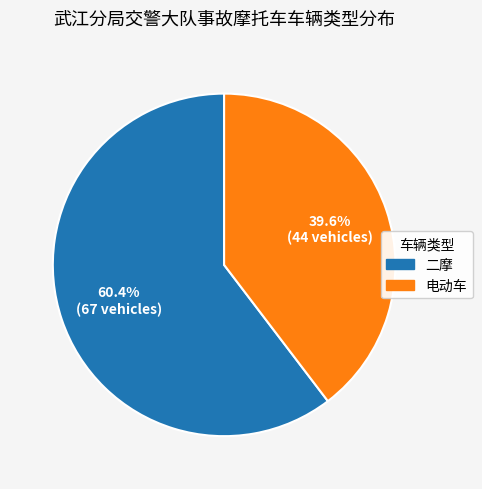

Is 二摩 the majority of the pie?

Yes